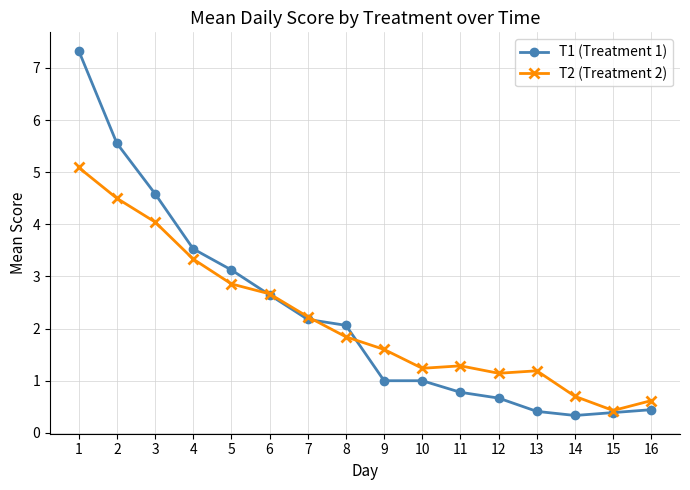

How many intersections are there between T2 (Treatment 2) and T1 (Treatment 1)?

3